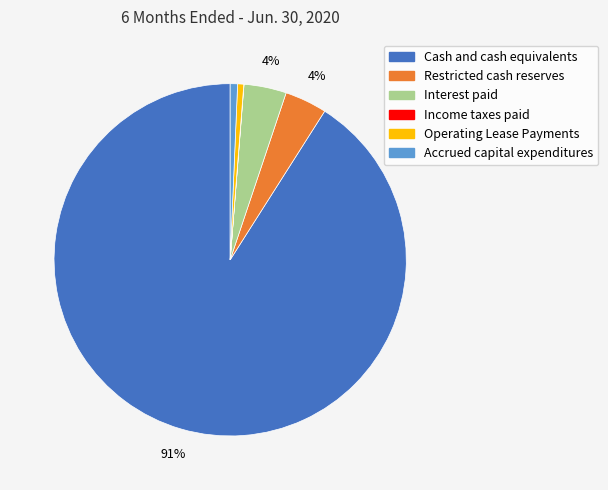

Between Restricted cash reserves and Accrued capital expenditures, which is larger?

Restricted cash reserves